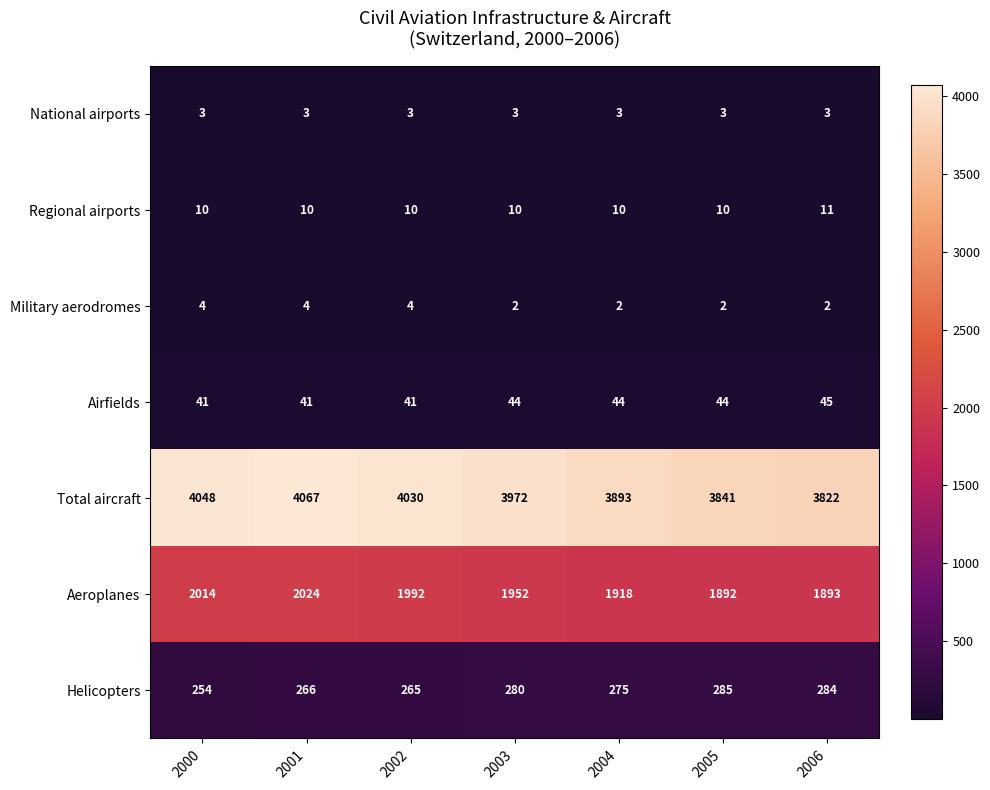

What is the total value across all series at 2001?

6415